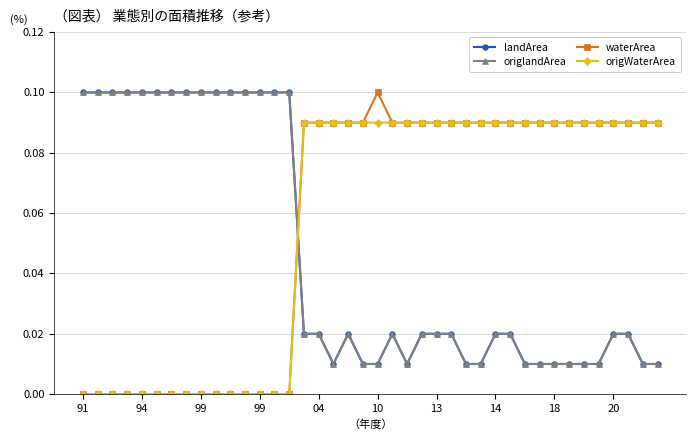

What is the value of the origlandArea point at the 4th from the left?

0.1